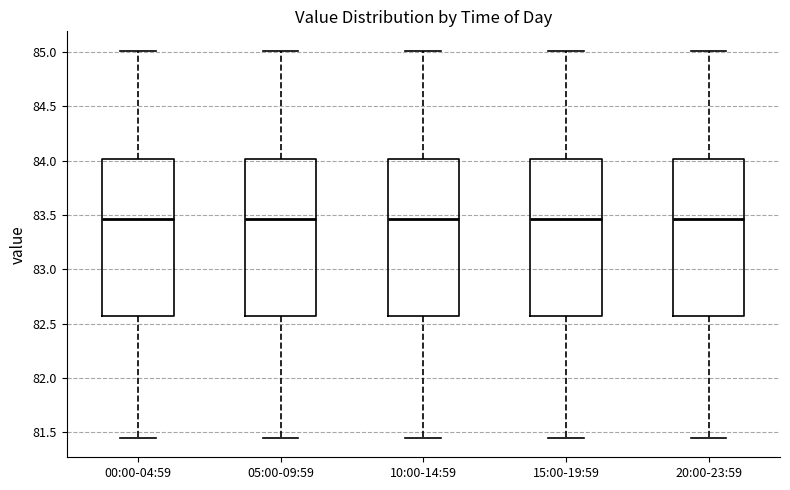

Reading left to right, transcribe this box plot: for each box, give where its median line is, the range the box spans, and where its two whiskers end, as read against the y-axis. The values are not printed on the chart, so give them approximately, as read against the axis.

00:00-04:59: median 83.45, box 82.55 to 84.00, whiskers 81.45 to 85.00
05:00-09:59: median 83.45, box 82.55 to 84.00, whiskers 81.45 to 85.00
10:00-14:59: median 83.45, box 82.55 to 84.00, whiskers 81.45 to 85.00
15:00-19:59: median 83.45, box 82.55 to 84.00, whiskers 81.45 to 85.00
20:00-23:59: median 83.45, box 82.55 to 84.00, whiskers 81.45 to 85.00